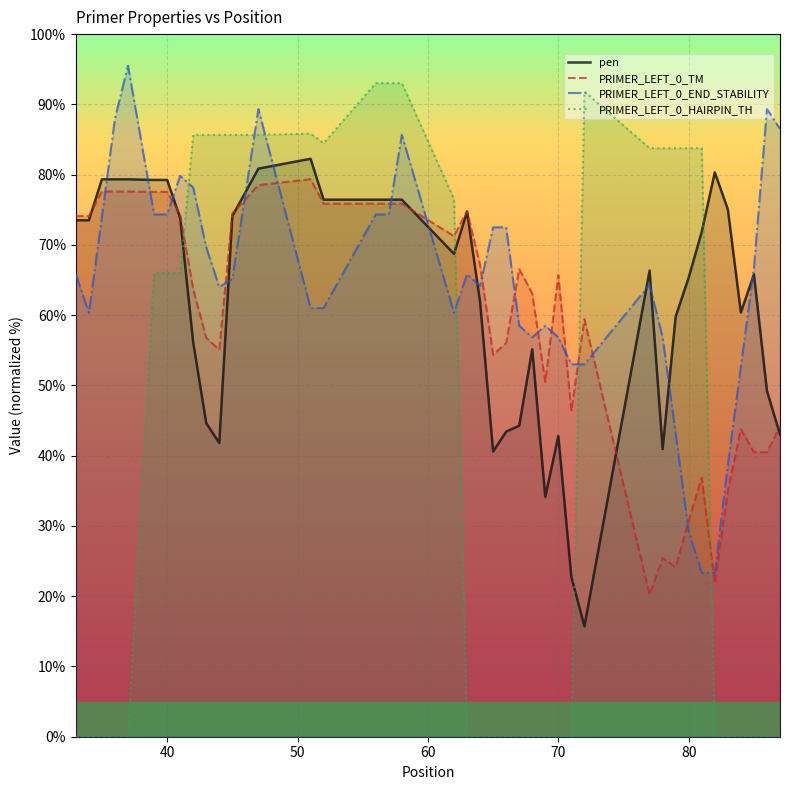

In PRIMER_LEFT_0_END_STABILITY, how many points are lower than both neighbors (excluding endpoints)?

5